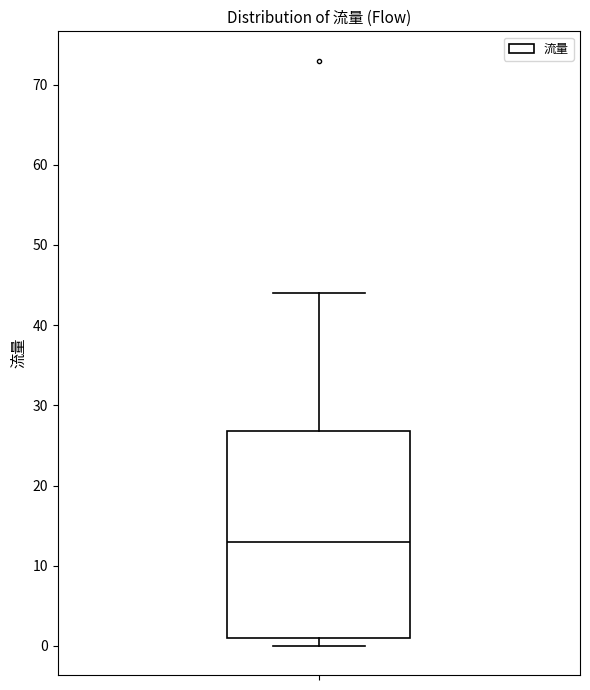

Transcribe this box plot: give where the median line is, the range the box spans, and where the two whiskers end, as read against the y-axis. The values are not printed on the chart, so give them approximately, as read against the axis.

median 13, box 1 to 27, whiskers 0 to 44